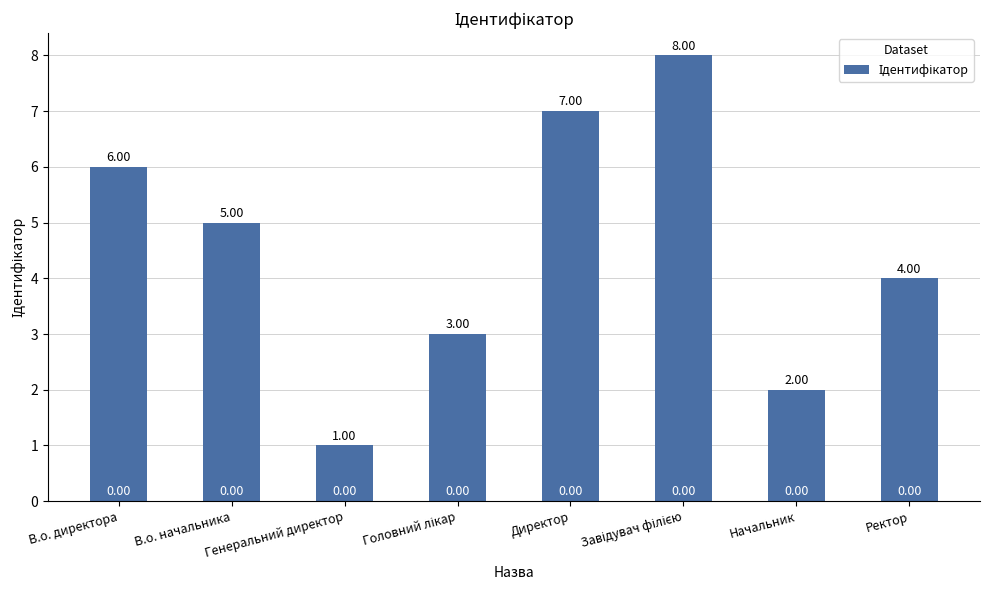

What is the change in value from Директор to Ректор?

-3